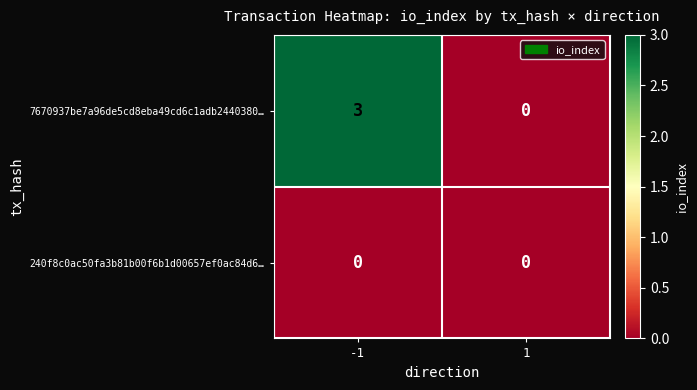

At -1, list the series in order from largest to smallest.

7670937be7a96de5cd8eba49cd6c1adb2440380…, 240f8c0ac50fa3b81b00f6b1d00657ef0ac84d6…